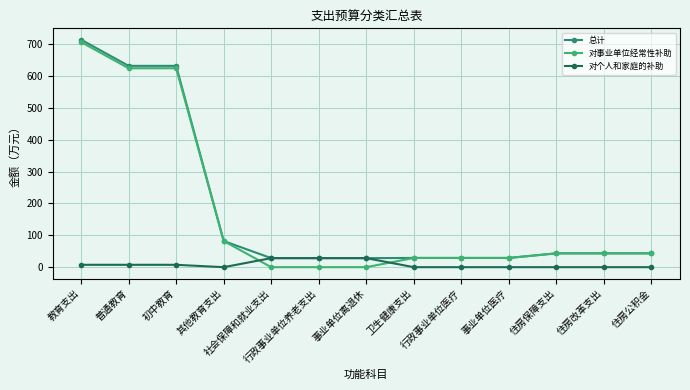

How many data points in 对个人和家庭的补助 are above 0?

6